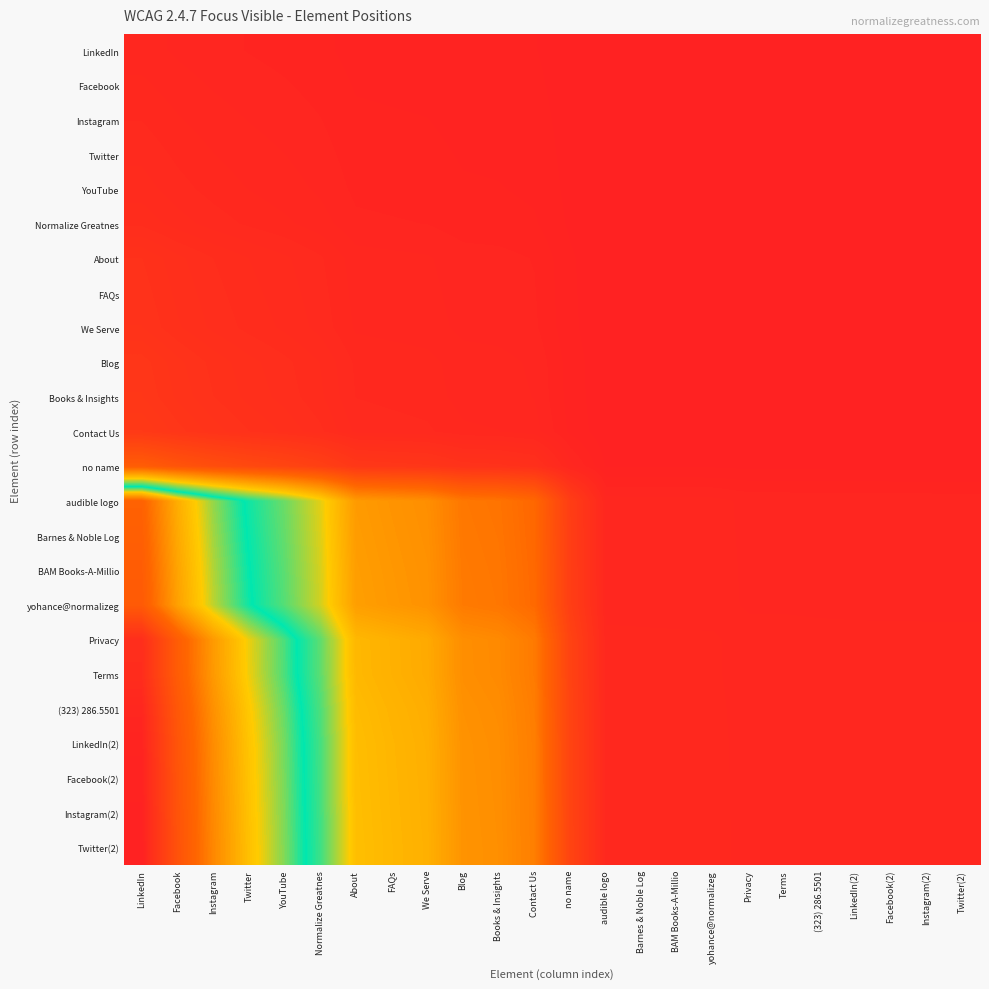

Which series changed the most between Twitter and Instagram(2)?

Twitter(2)